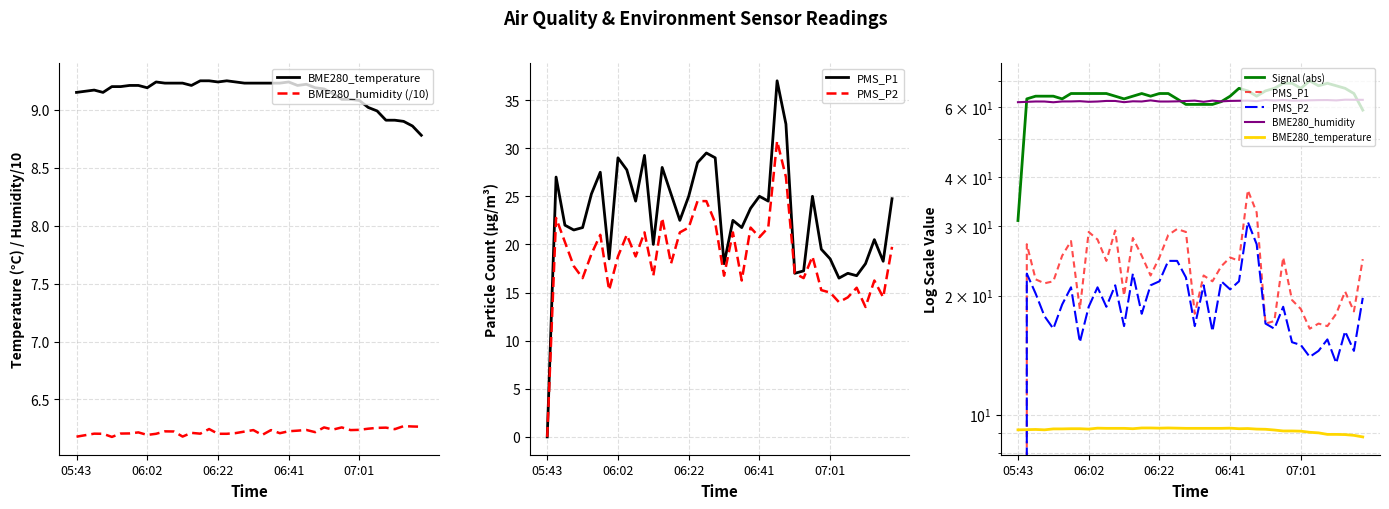

What is the maximum value shown in the chart?

70.0